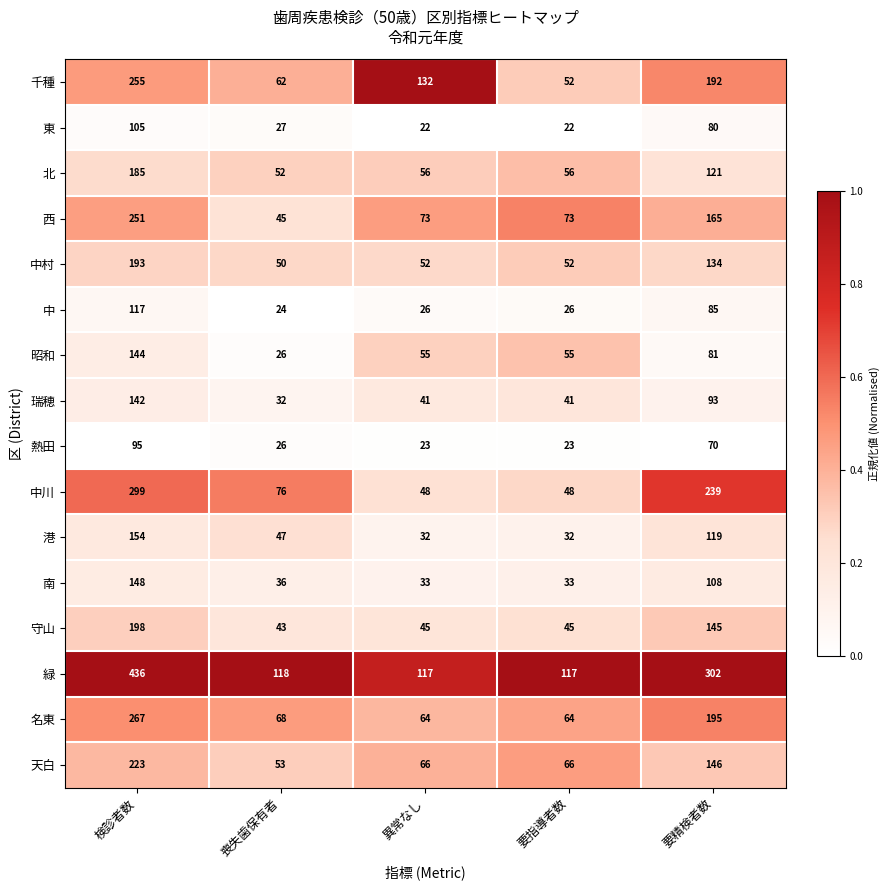

How many categories are shown in the chart?

5